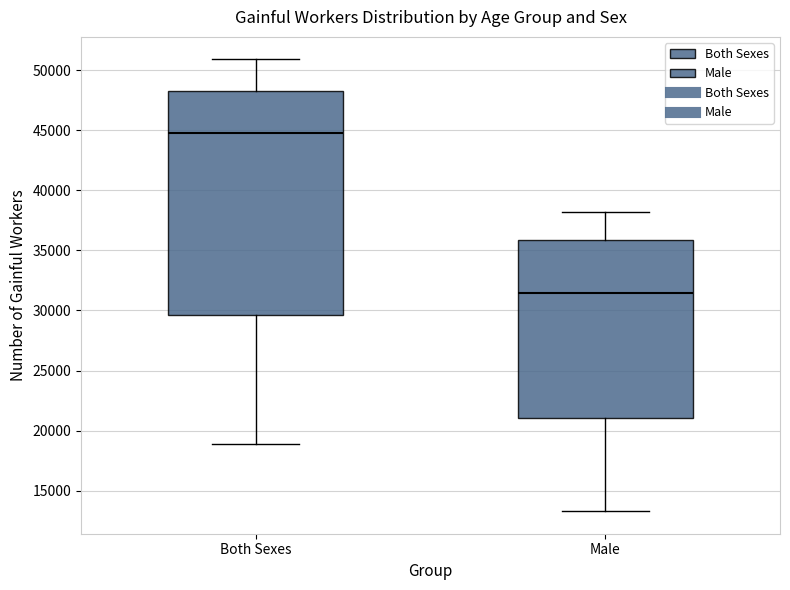

Comparing the boxes themselves (not the whiskers), which one is the tallest?

Both Sexes